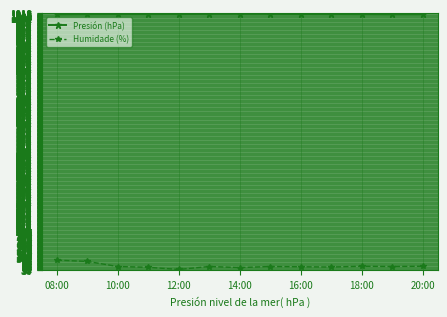

Rank the series by their average value, from lowest to highest.

Humidade (%), Presión (hPa)